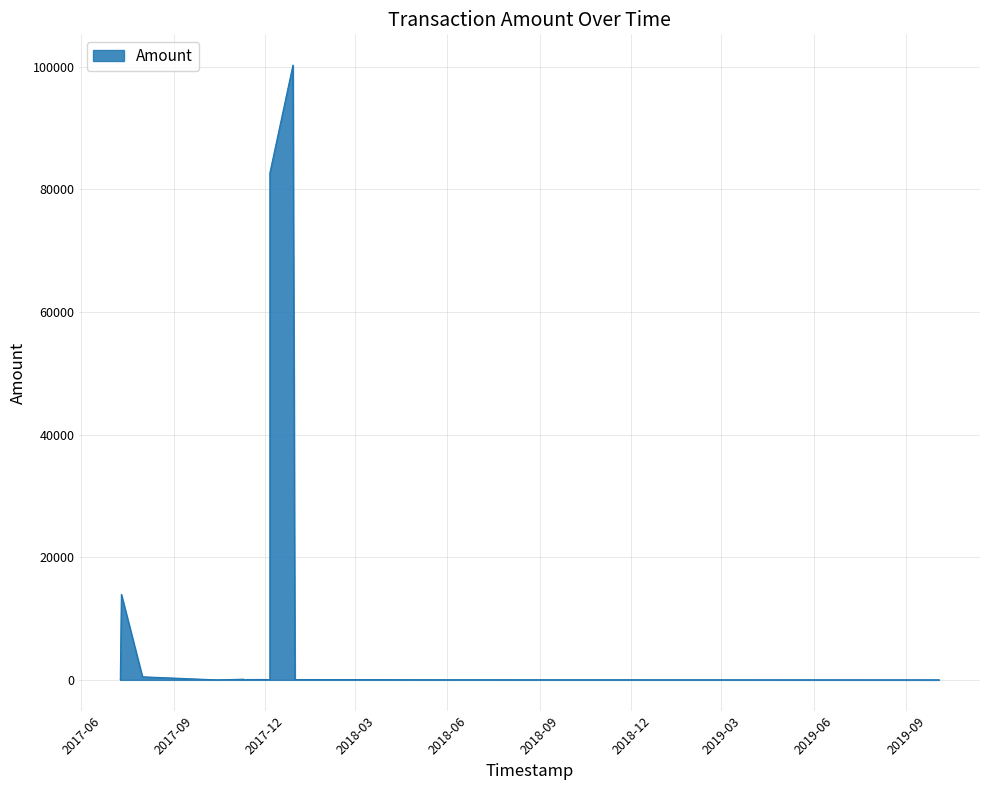

What is the difference between the maximum and minimum values?

100250.0